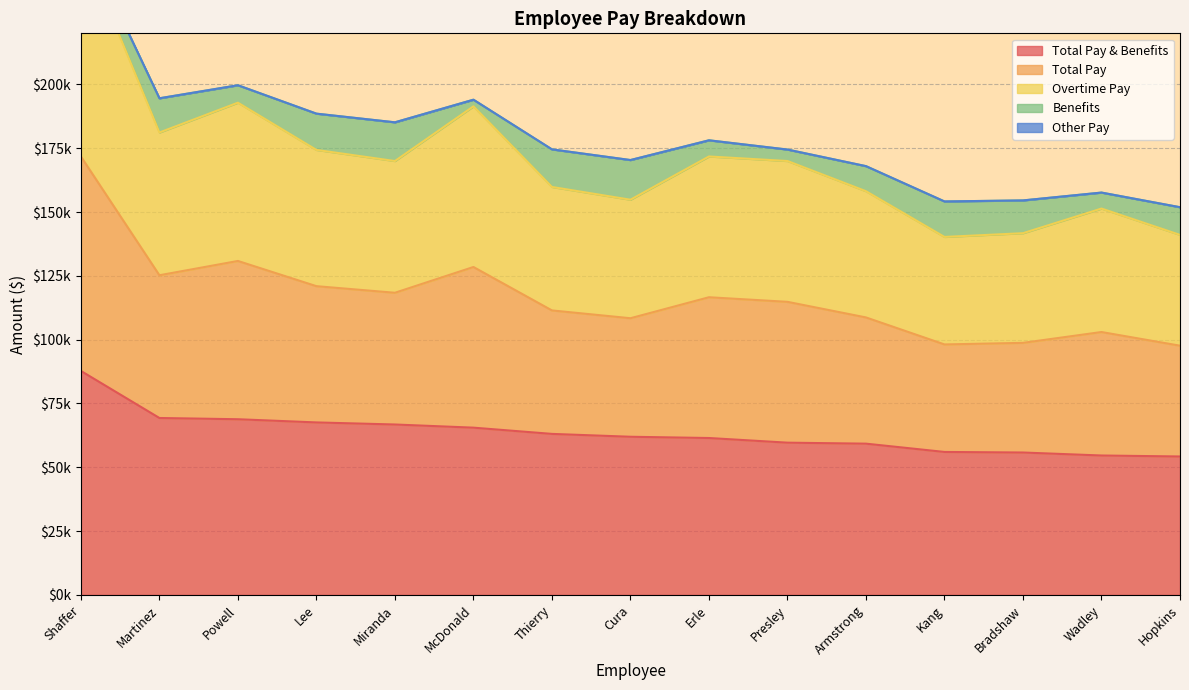

The value of Overtime Pay at Wadley is 178955.9. True or false?

False